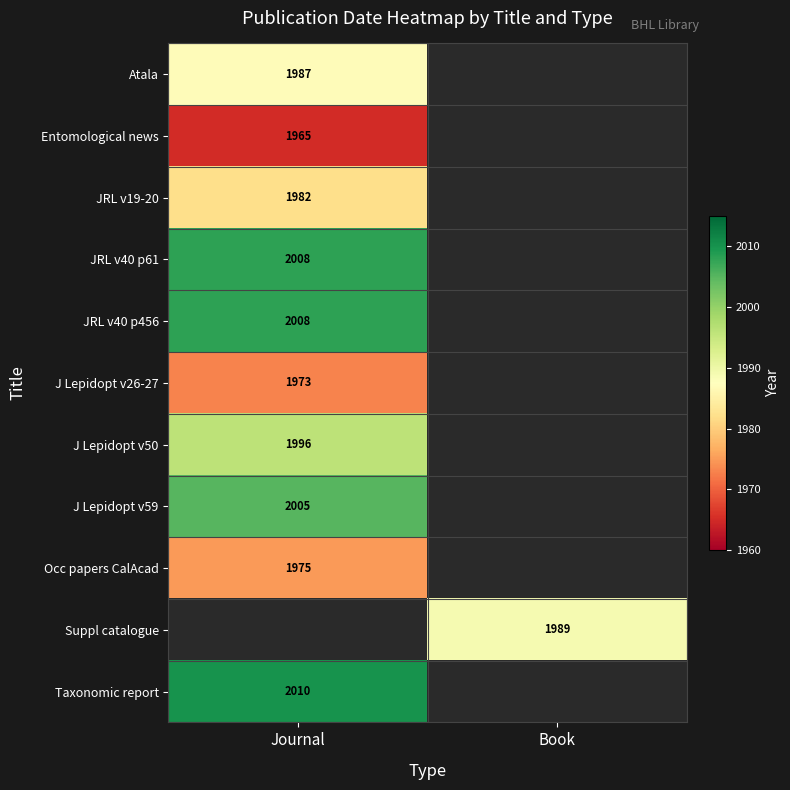

The value of Suppl catalogue at Book is 3386. True or false?

False